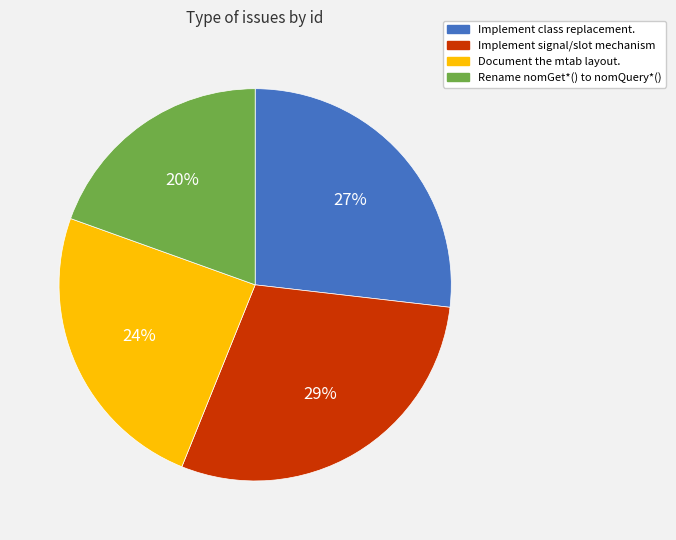

Combined, do Document the mtab layout. and Implement signal/slot mechanism account for over 50%?

Yes